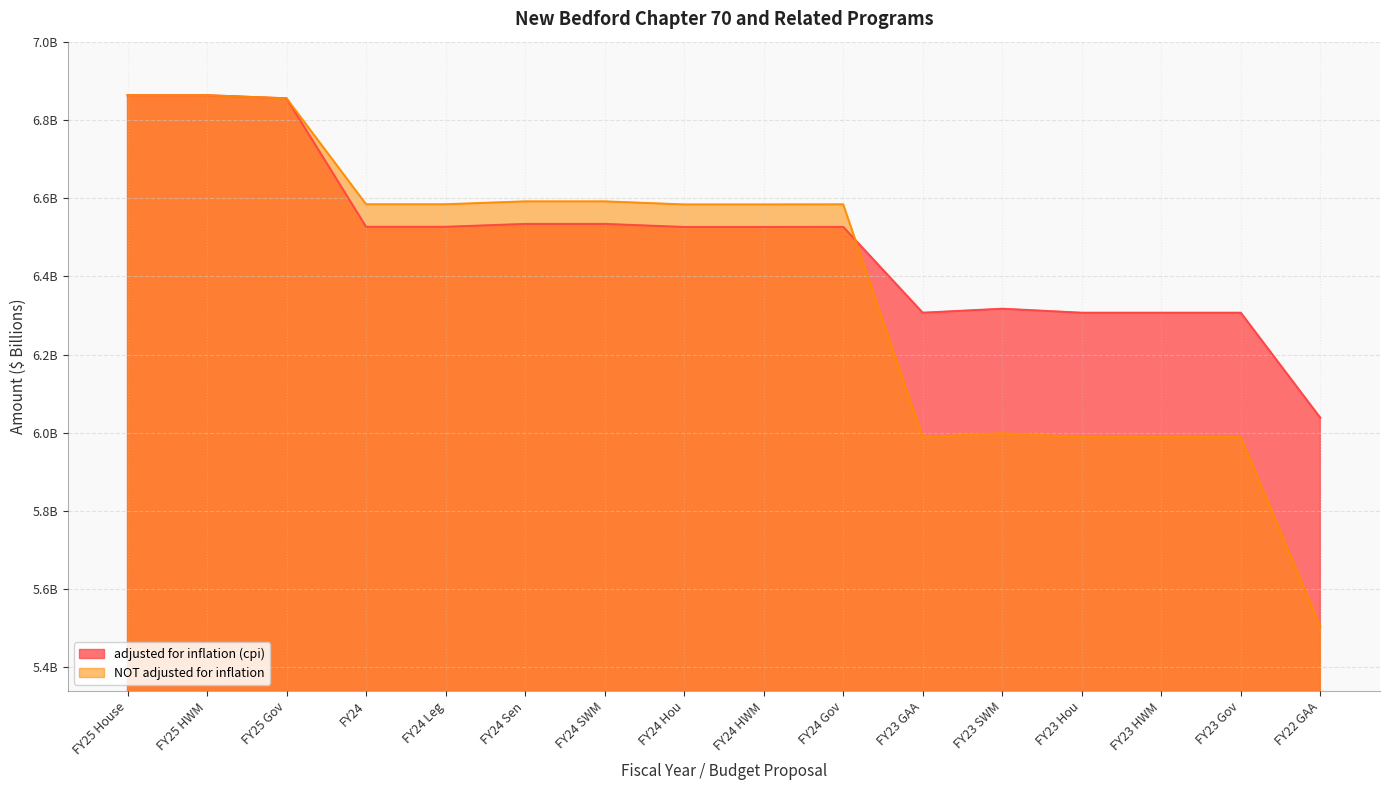

Is the value of adjusted for inflation (cpi) at FY24 Hou greater than the value of NOT adjusted for inflation at FY25 HWM?

No